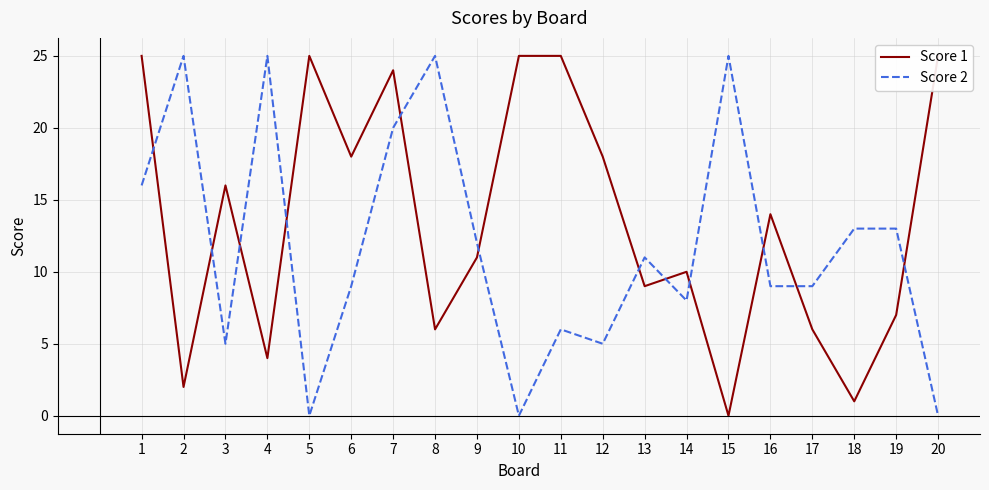

How many positive values does the Score 1 series have?

19